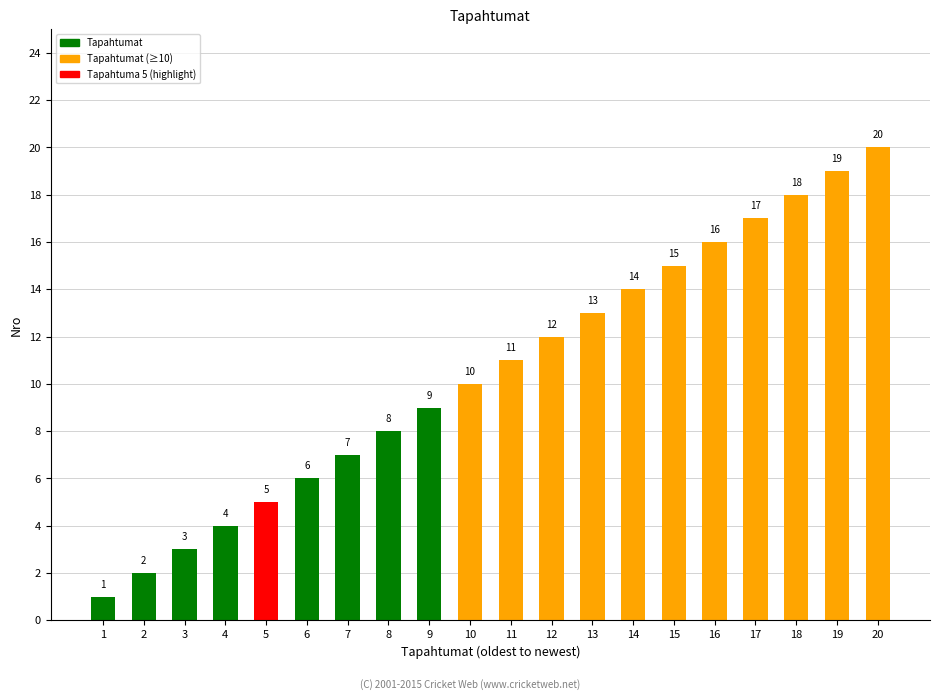

List the labels in order of value, largest first.

20, 19, 18, 17, 16, 15, 14, 13, 12, 11, 10, 9, 8, 7, 6, 5, 4, 3, 2, 1